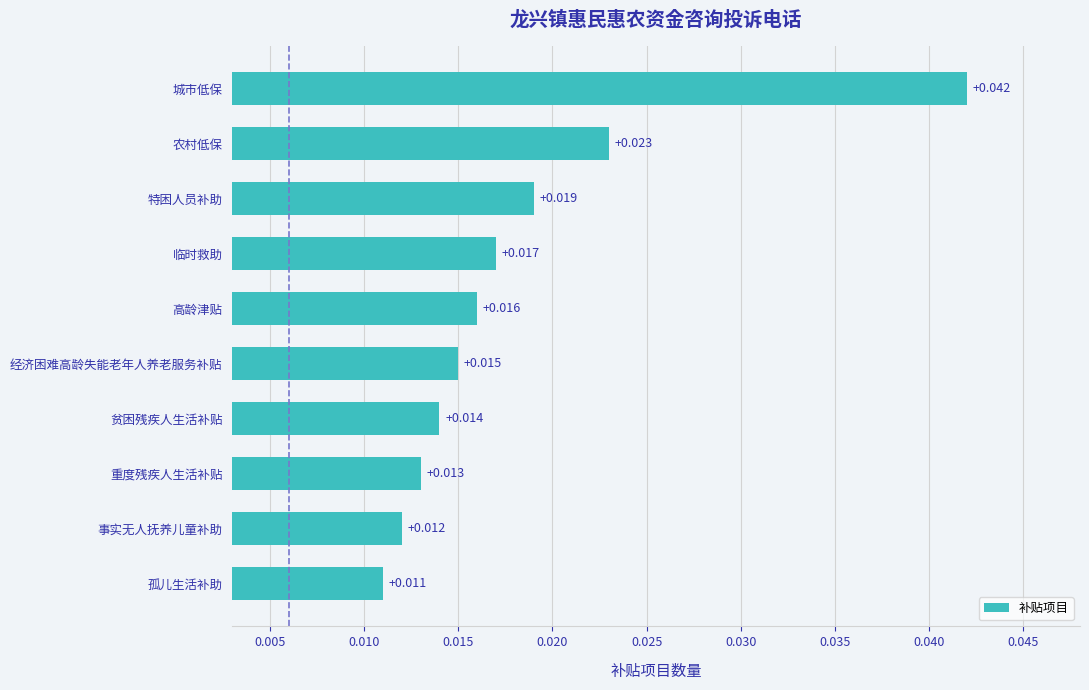

What is the label of the 3rd bar from the bottom?

重度残疾人生活补贴